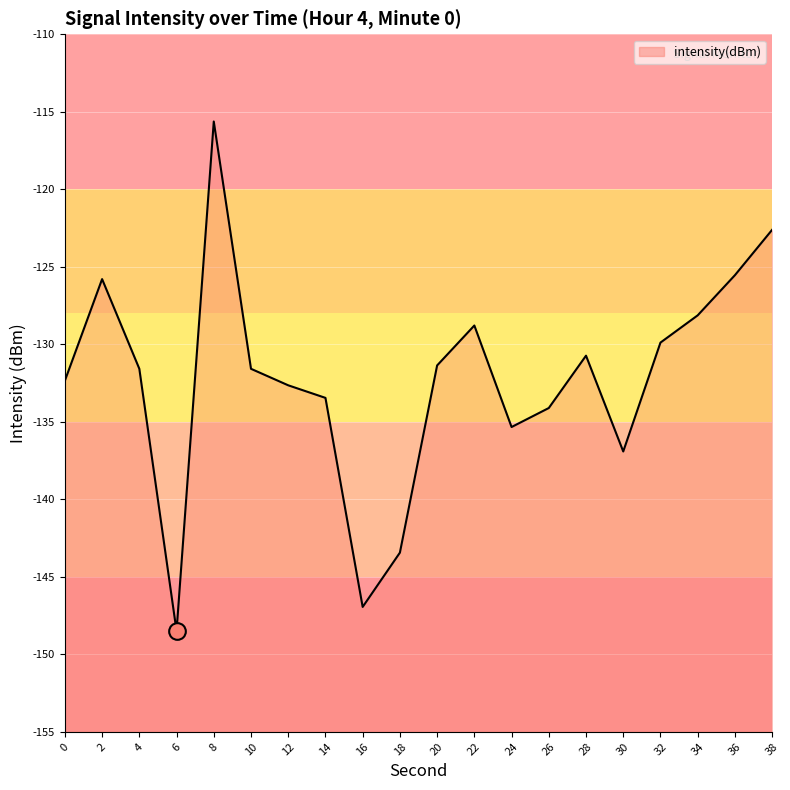

At which category does the data reach its first local valley?

6